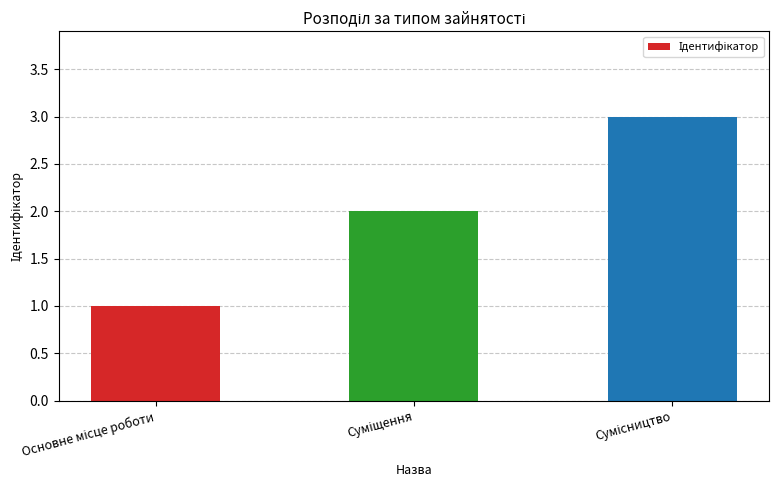

Reading right to left, list all the values displayed in this chart.

3	2	1